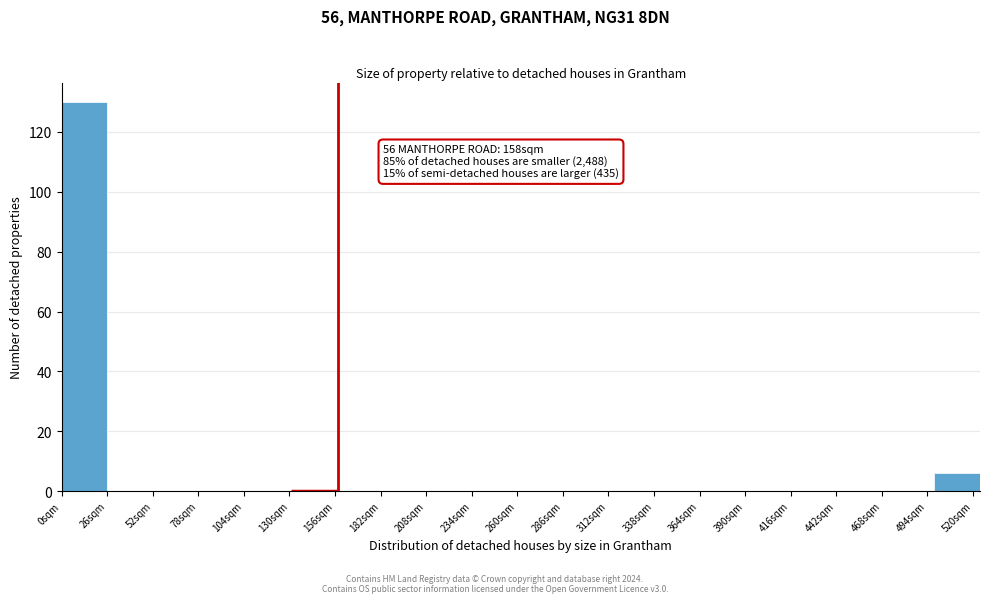

Which range on the x-axis has the tallest bar?

0 to 25